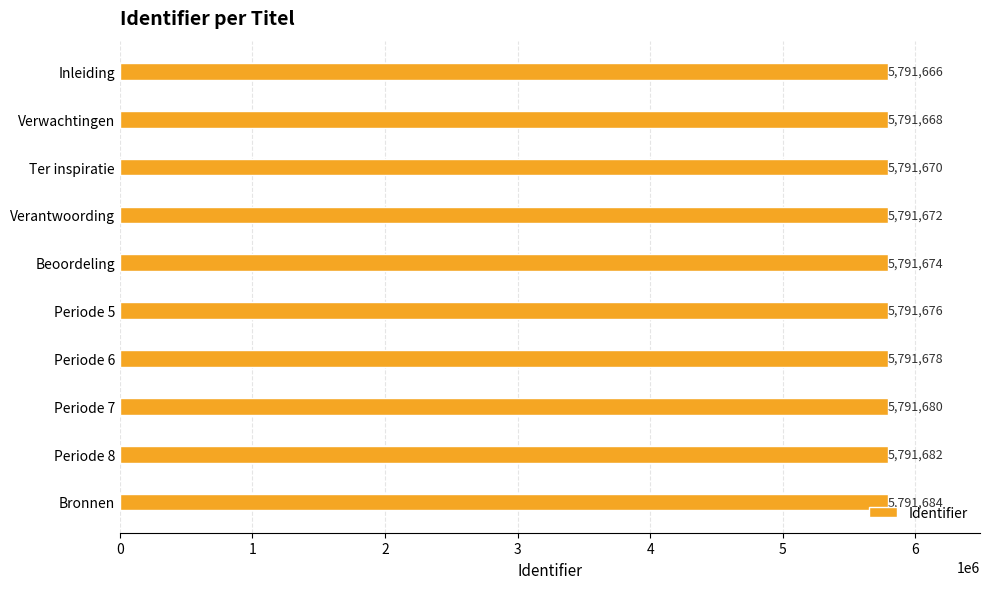

Rank the categories by value from highest to lowest.

Bronnen, Periode 8, Periode 7, Periode 6, Periode 5, Beoordeling, Verantwoording, Ter inspiratie, Verwachtingen, Inleiding